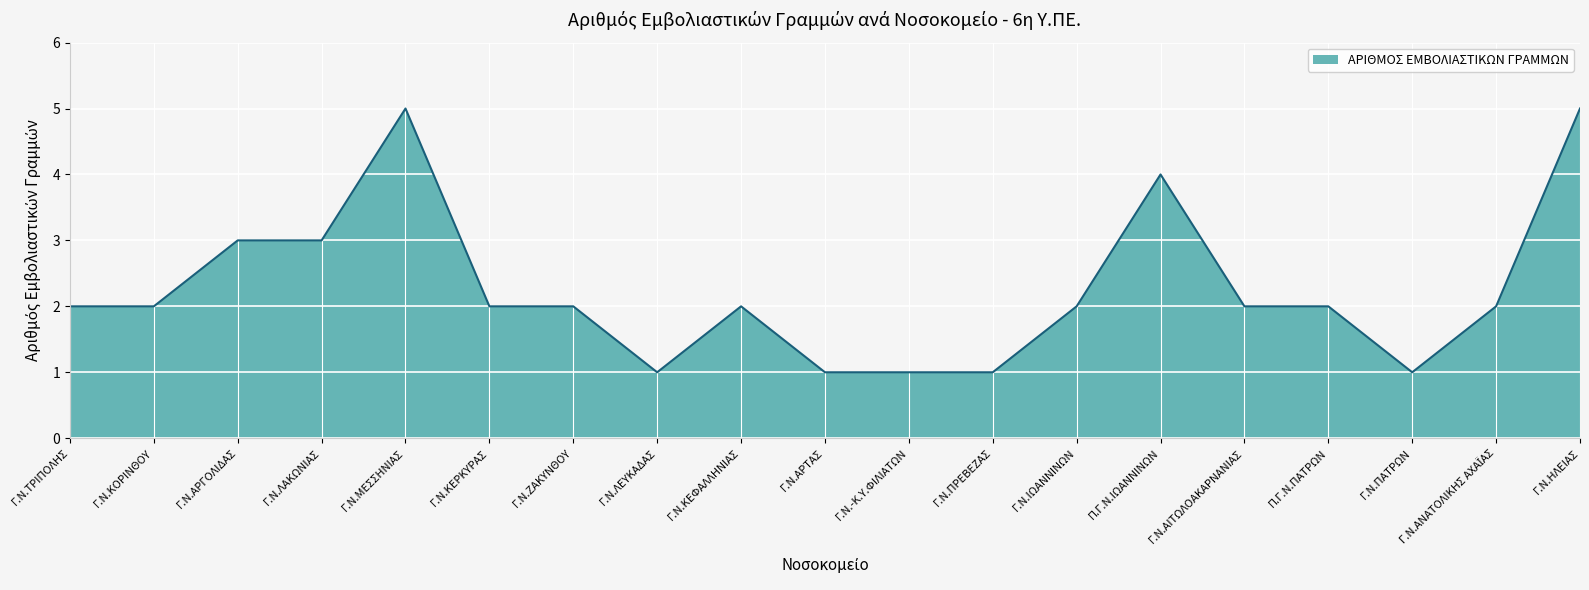

The chart shows a value of 2 at Γ.Ν.ΚΟΡΙΝΘΟΥ. True or false?

True